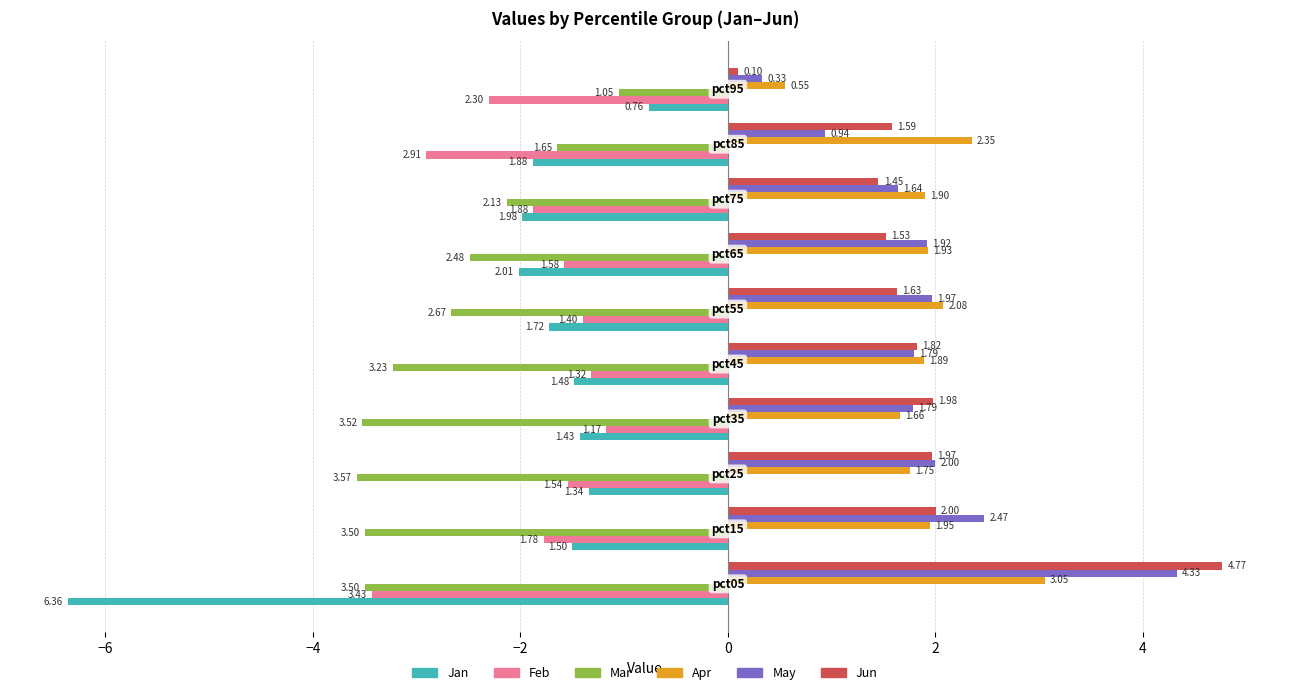

Rank the series by their maximum value, from lowest to highest.

Feb, Mar, Jan, Apr, May, Jun